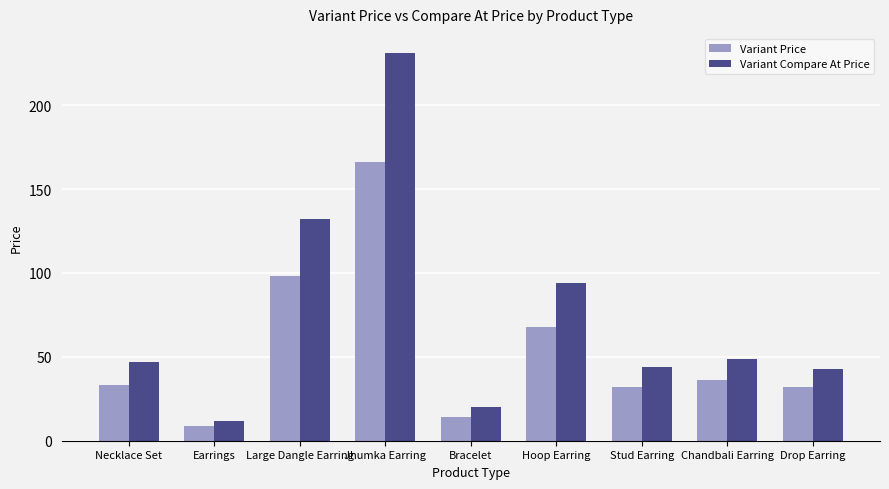

How many data points does each series have?

9